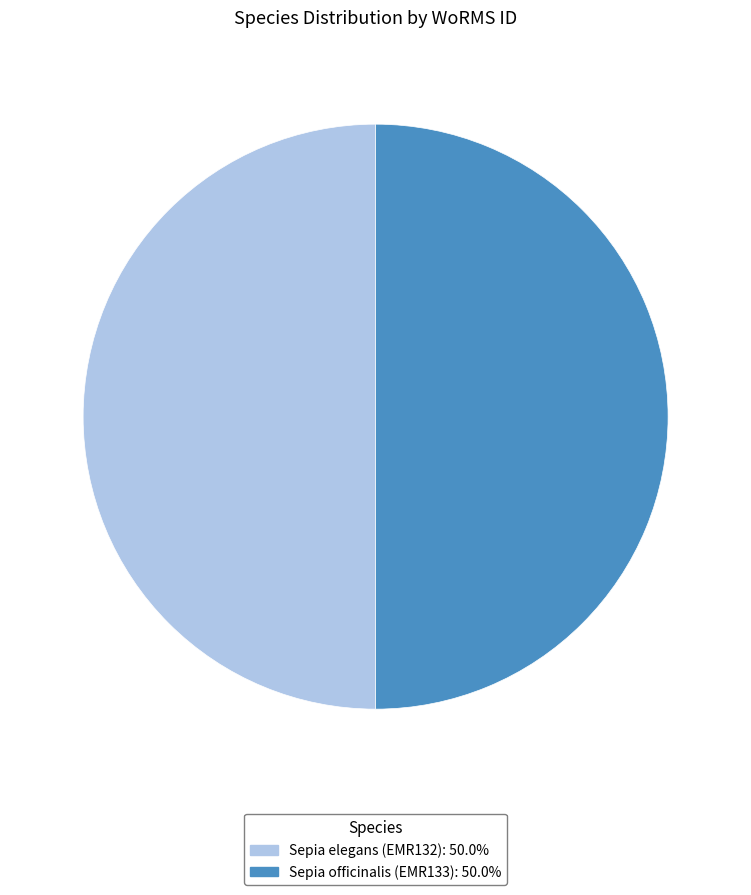

Count the number of slices in the pie.

2